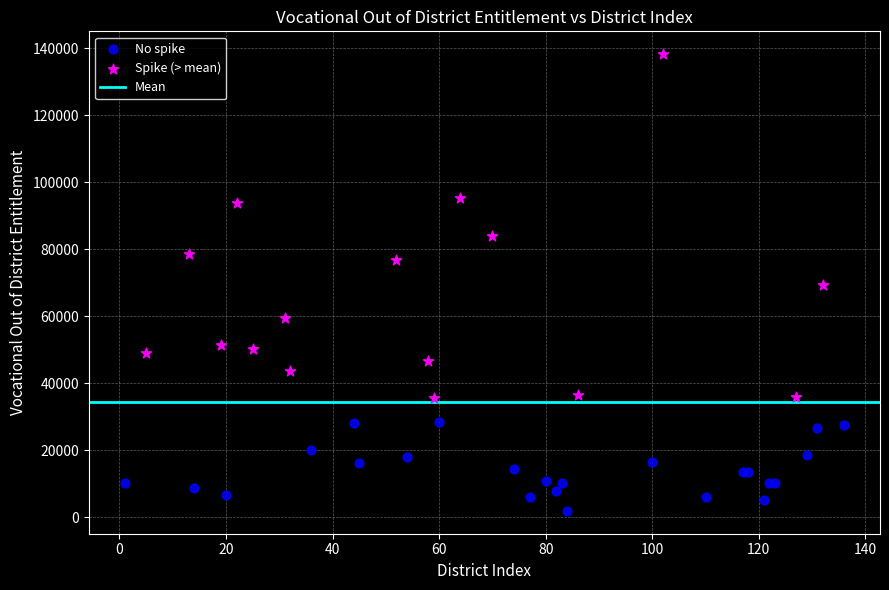

Which series has the largest Y range (max minus min)?

Spike (> mean)